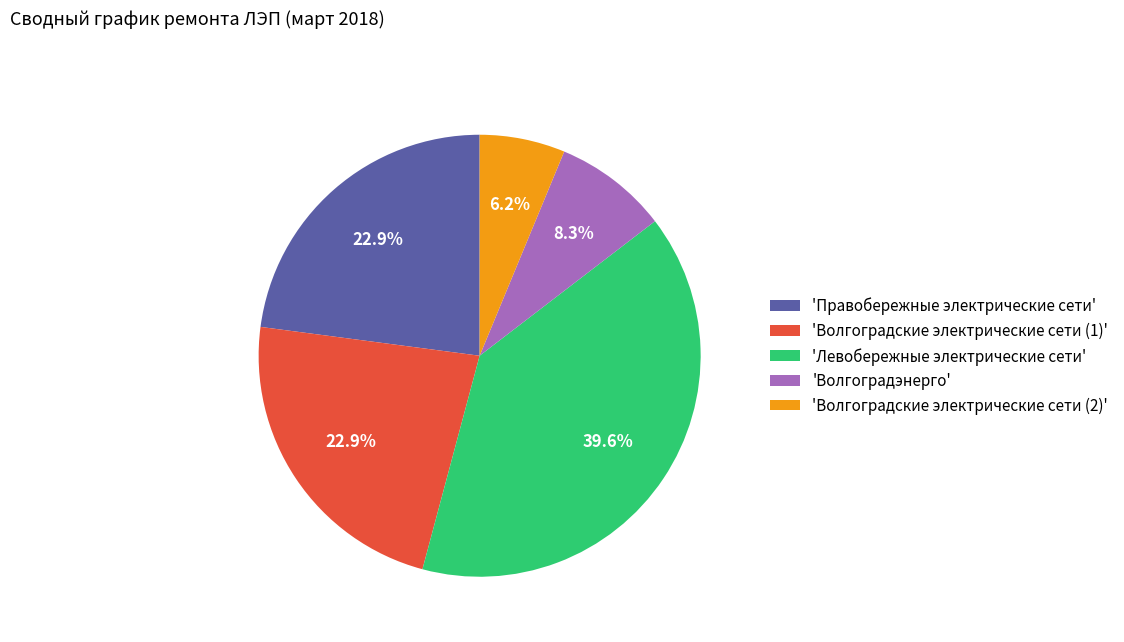

Which has a higher value, 'Левобережные электрические сети' or 'Волгоградские электрические сети (1)'?

'Левобережные электрические сети'